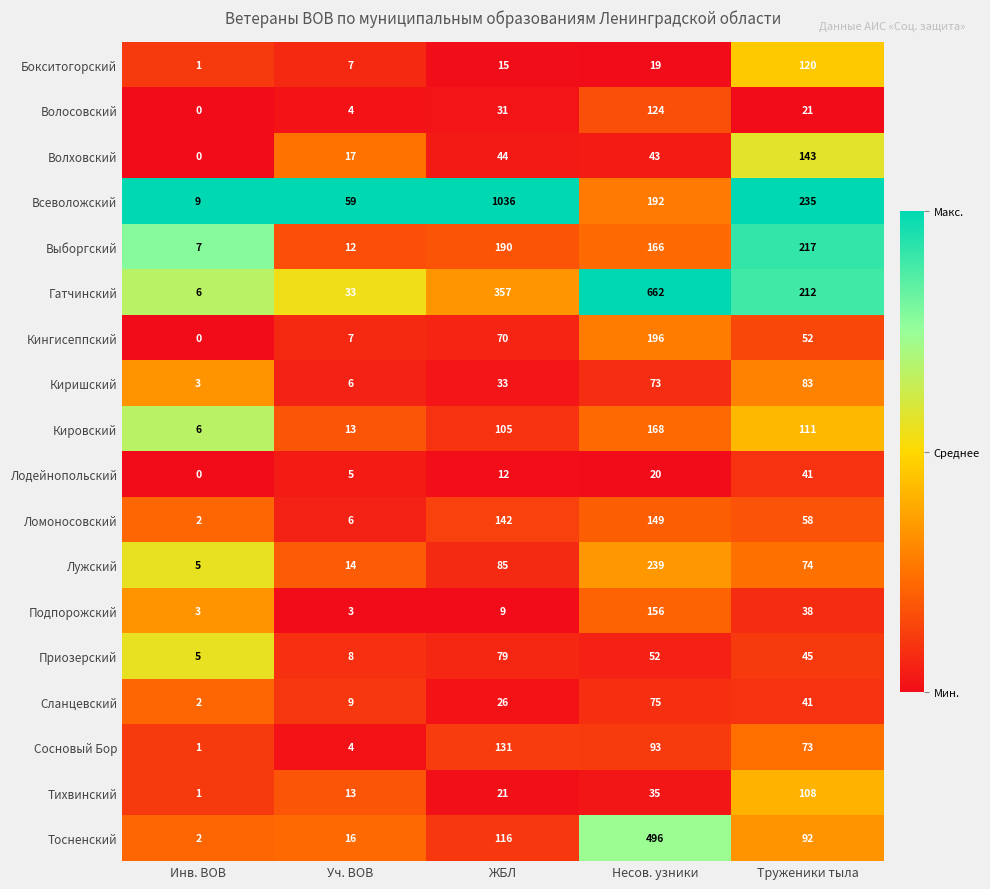

True or false: Ломоносовский has a value of 142 at ЖБЛ.

True